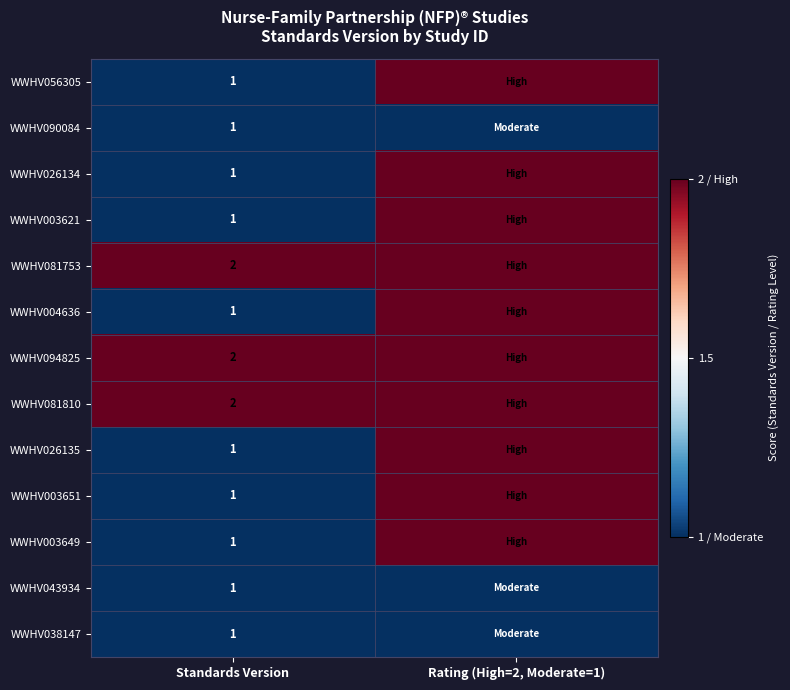

What is the total value across all series at Standards Version?

16